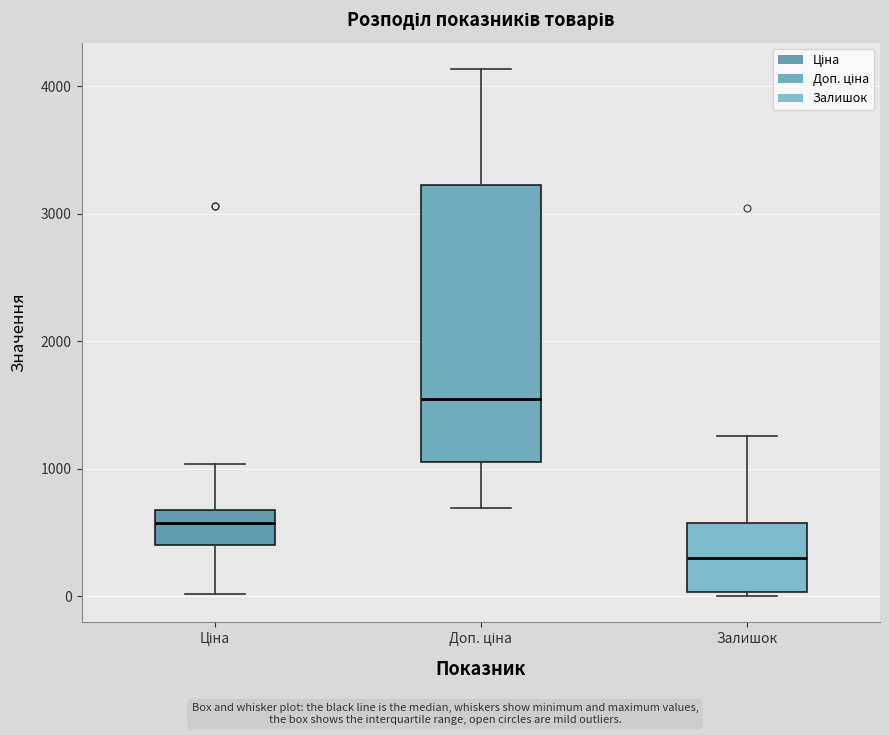

Comparing the boxes themselves (not the whiskers), which one is the tallest?

Доп. ціна